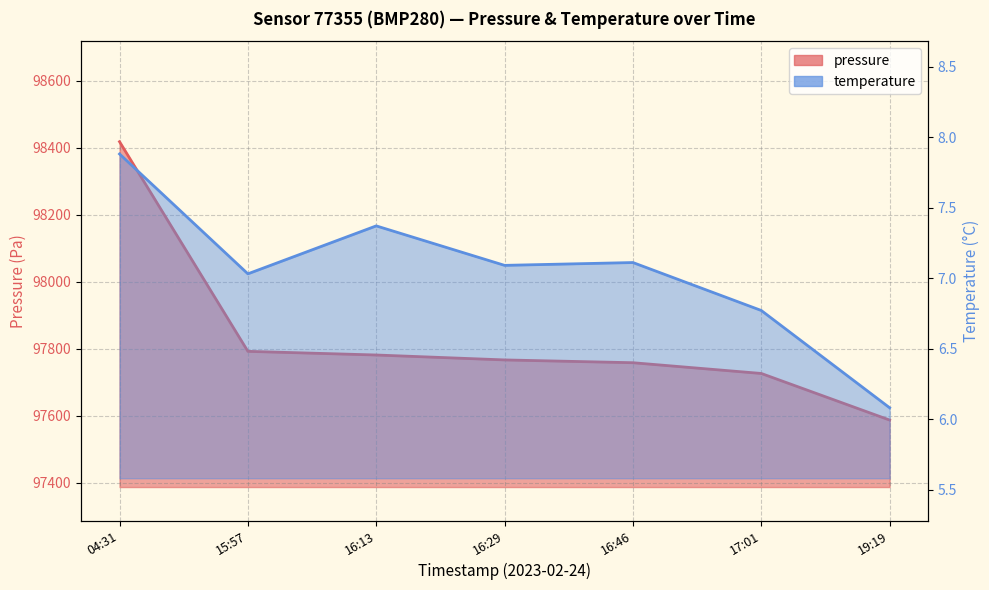

What is the difference between the temperature values at 15:57 and 16:13?

0.3